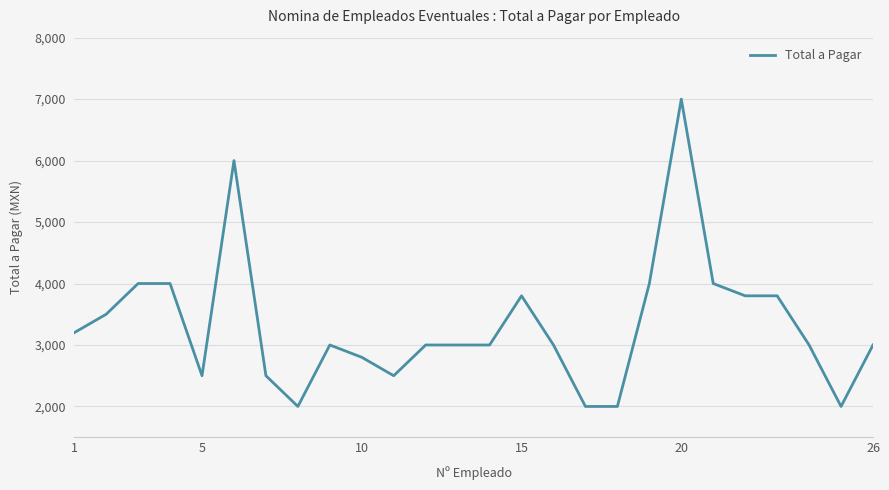

Does the chart have visible grid lines?

Yes